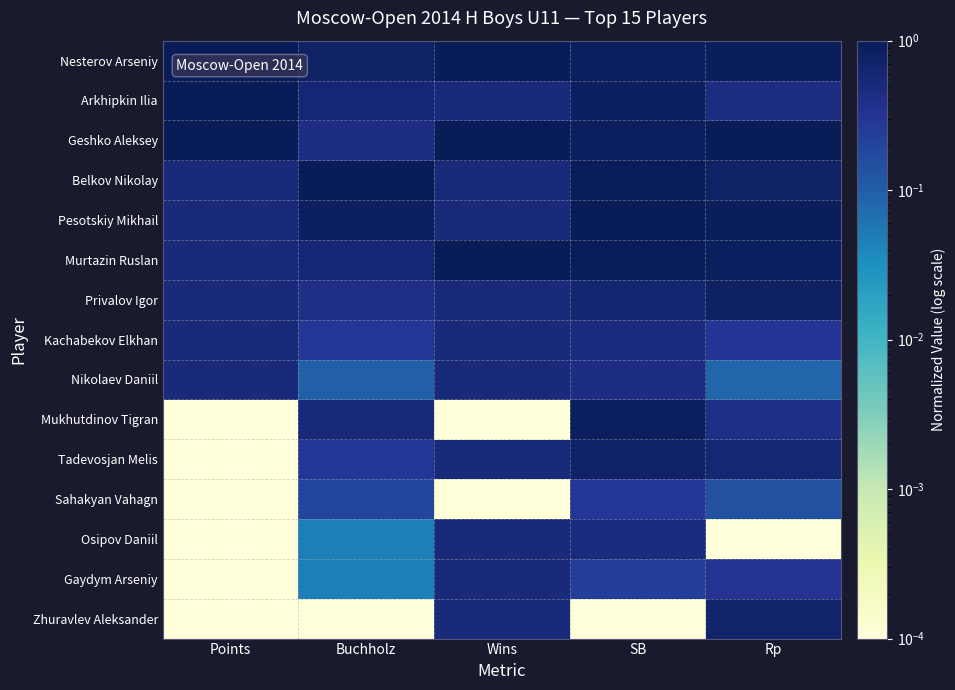

Rank the series at SB from highest to lowest value.

Pesotskiy Mikhail, Belkov Nikolay, Murtazin Ruslan, Nesterov Arseniy, Geshko Aleksey, Mukhutdinov Tigran, Arkhipkin Ilia, Tadevosjan Melis, Privalov Igor, Kachabekov Elkhan, Osipov Daniil, Nikolaev Daniil, Sahakyan Vahagn, Gaydym Arseniy, Zhuravlev Aleksander